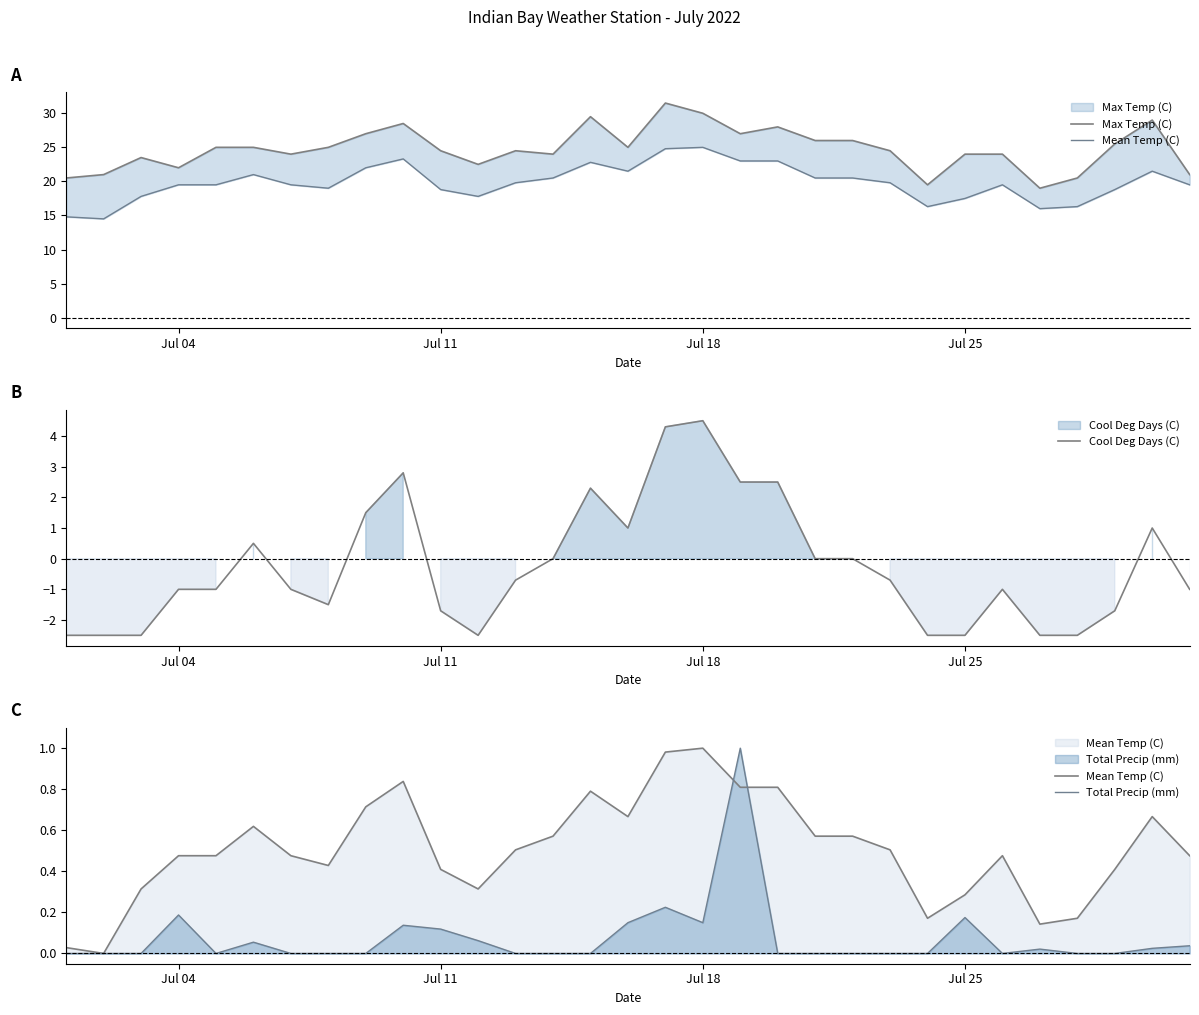

What is the highest value of the Cool Deg Days (C) series?

4.5